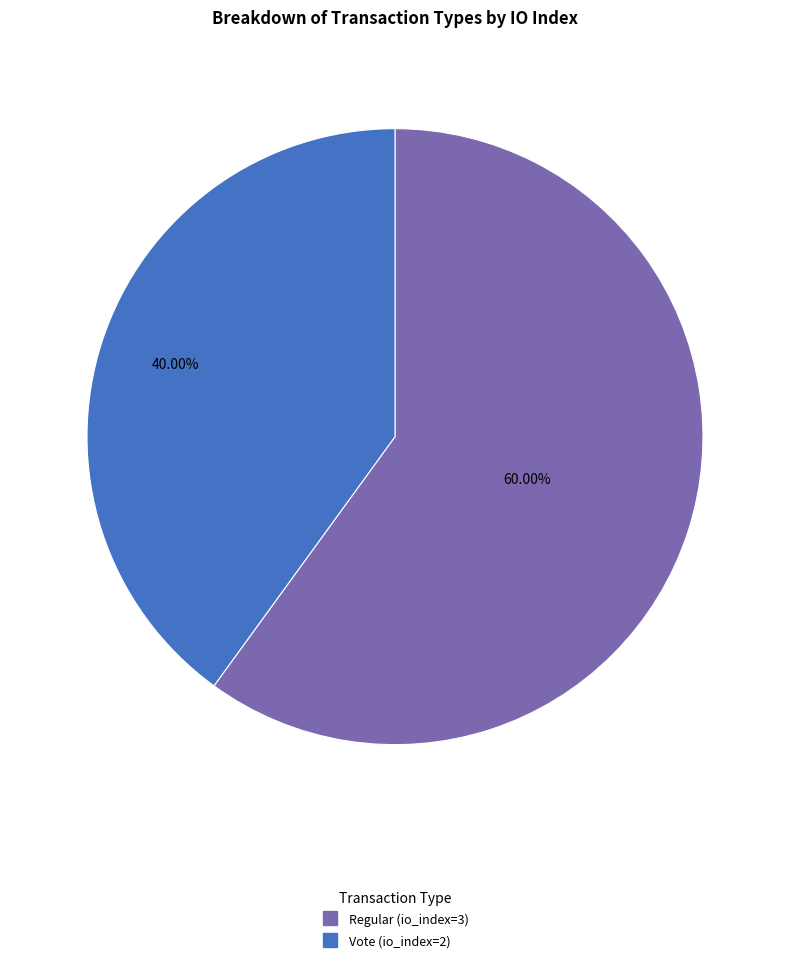

What percentage is the Regular (io_index=3) slice, to the nearest percent?

60%